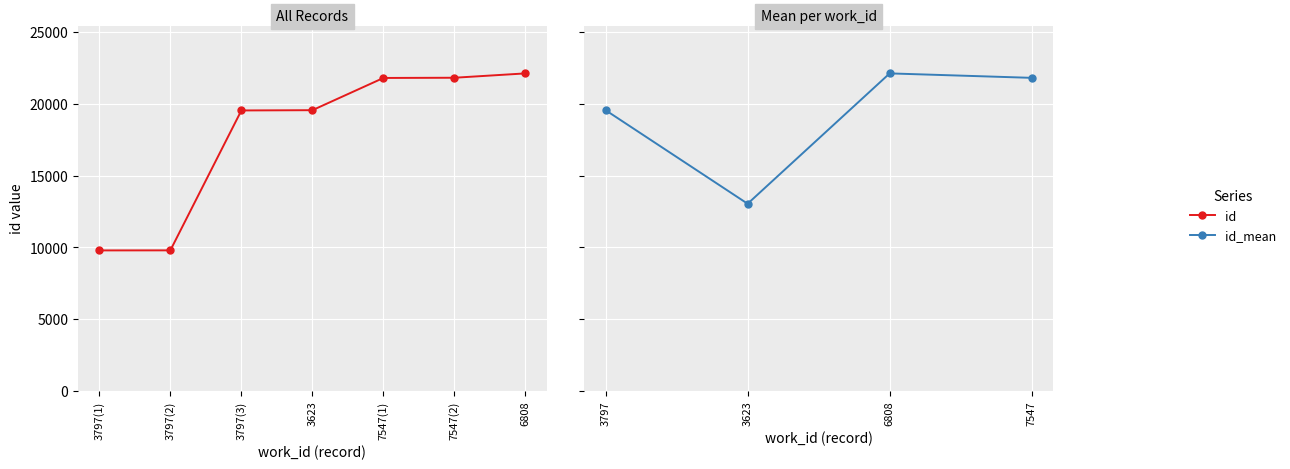

Which has a higher value, 3797(3) or 3797(2)?

3797(3)